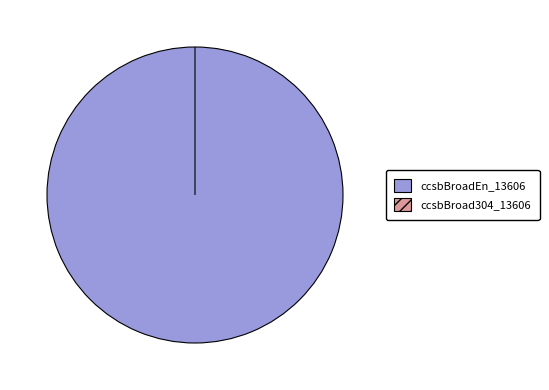

To the nearest percent, what is the difference between the ccsbBroadEn_13606 and ccsbBroad304_13606 slice percentages?

100%